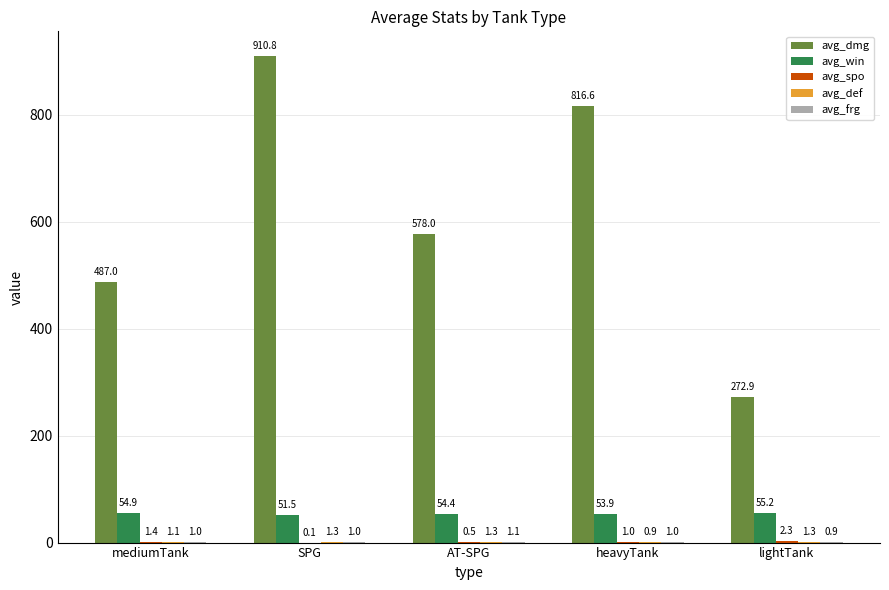

Are the bars horizontal?

No